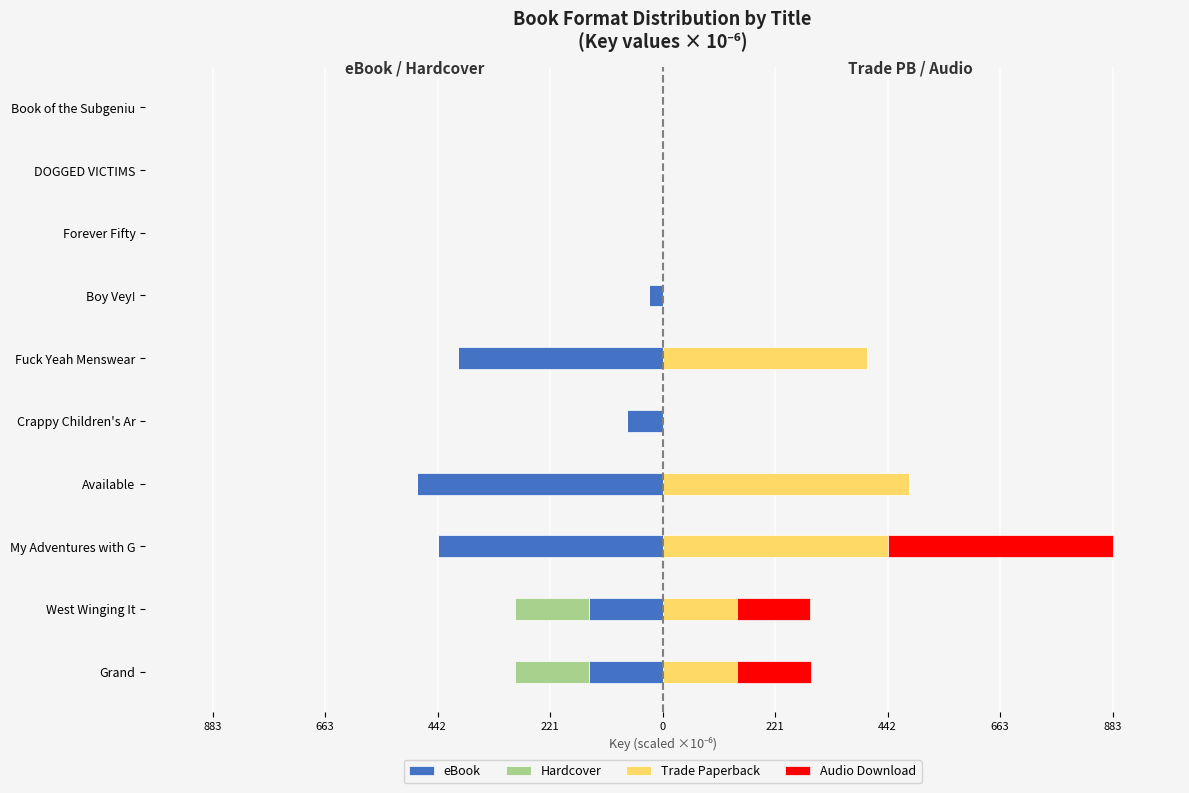

At Book of the Subgeniu, list the series in order from largest to smallest.

Trade Paperback, Hardcover, Audio Download, eBook